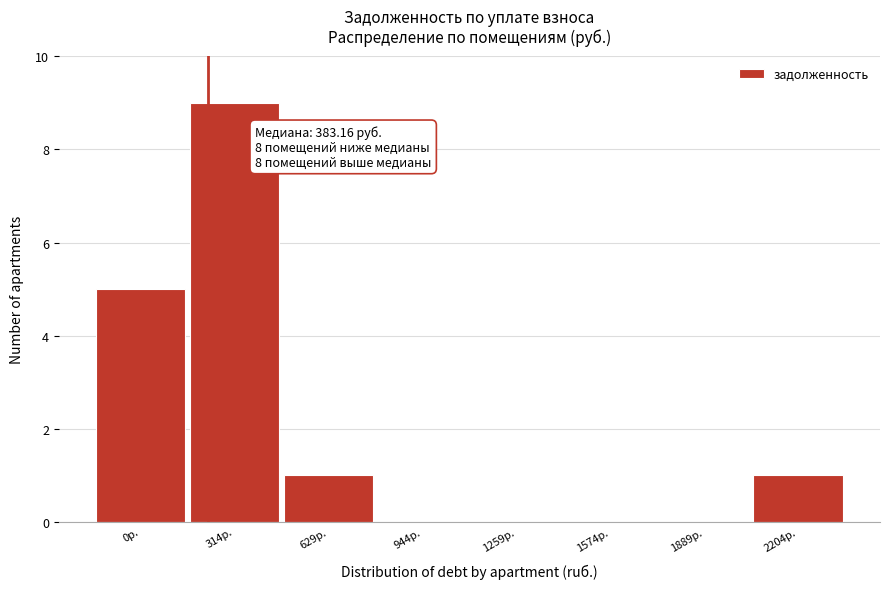

Reading right to left, list all the values displayed in this chart.

2204р.=1	1889р.=0	1574р.=0	1259р.=0	944р.=0	629р.=1	314р.=9	0р.=5